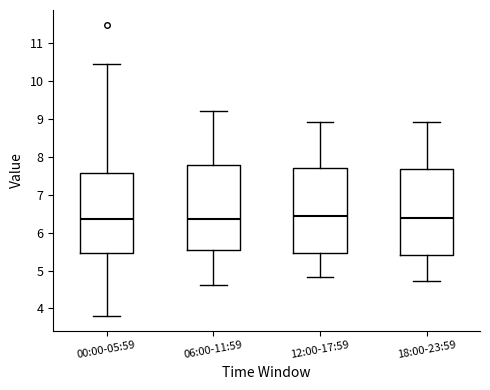

Reading left to right, transcribe this box plot: for each box, give where its median line is, the range the box spans, and where its two whiskers end, as read against the y-axis. The values are not printed on the chart, so give them approximately, as read against the axis.

00:00-05:59: median 6.4, box 5.5 to 7.6, whiskers 3.8 to 10.5
06:00-11:59: median 6.4, box 5.5 to 7.8, whiskers 4.6 to 9.2
12:00-17:59: median 6.4, box 5.5 to 7.7, whiskers 4.8 to 8.9
18:00-23:59: median 6.4, box 5.4 to 7.7, whiskers 4.7 to 8.9